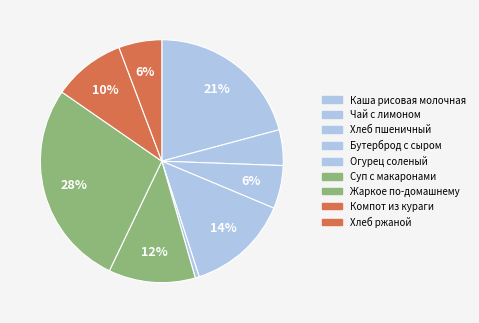

How many slices are in this pie chart?

9